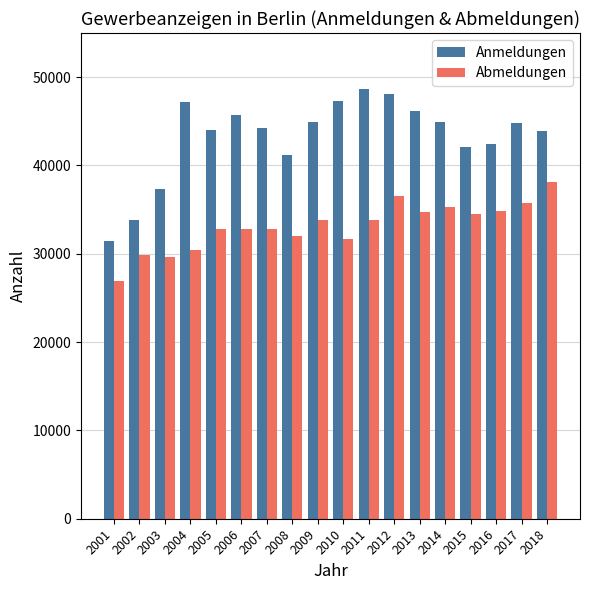

What is the value of the Anmeldungen bar at the 5th from the left?

44015